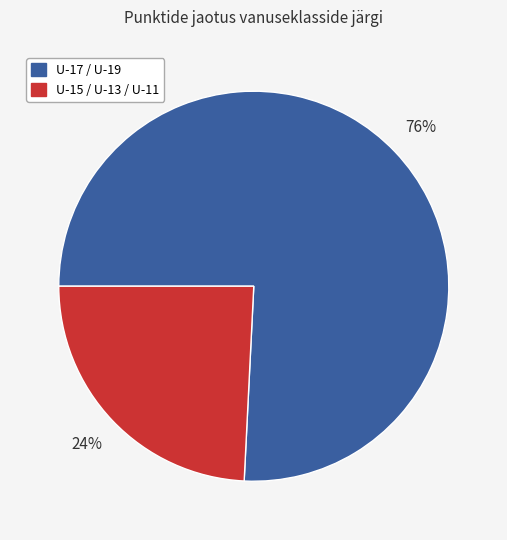

To the nearest percent, what is the difference between the largest and smallest slice percentages?

52%